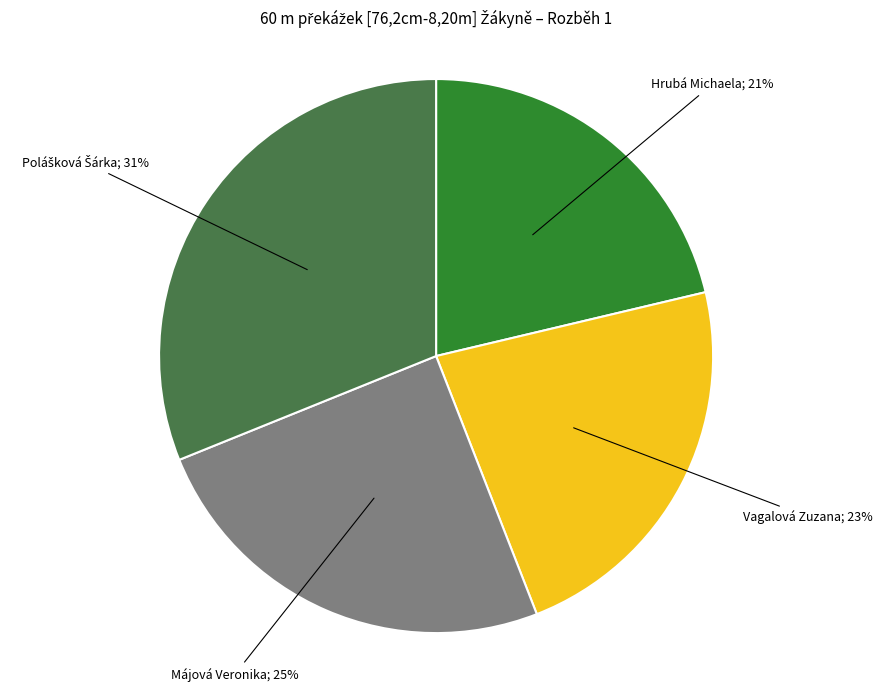

To the nearest percent, what is the average slice percentage?

25%